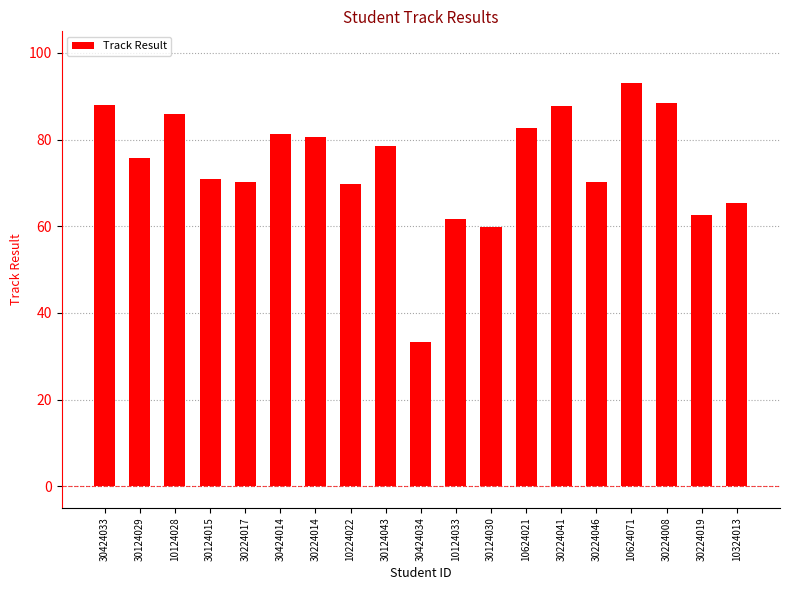

How many series are shown in this chart?

1